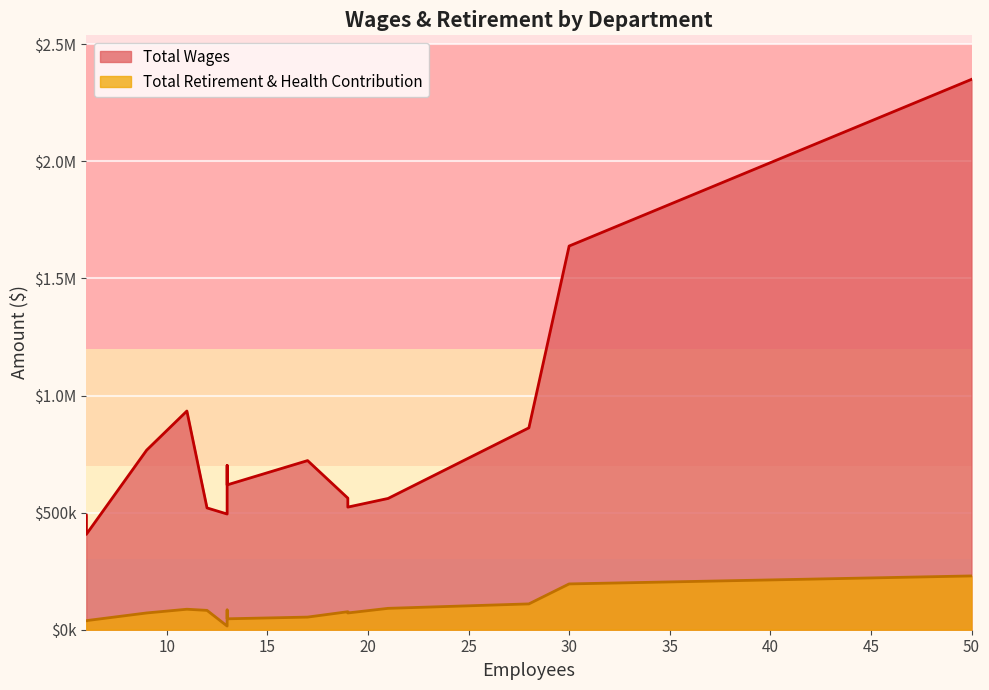

True or false: Total Retirement & Health Contribution and Total Wages intersect in this chart.

False